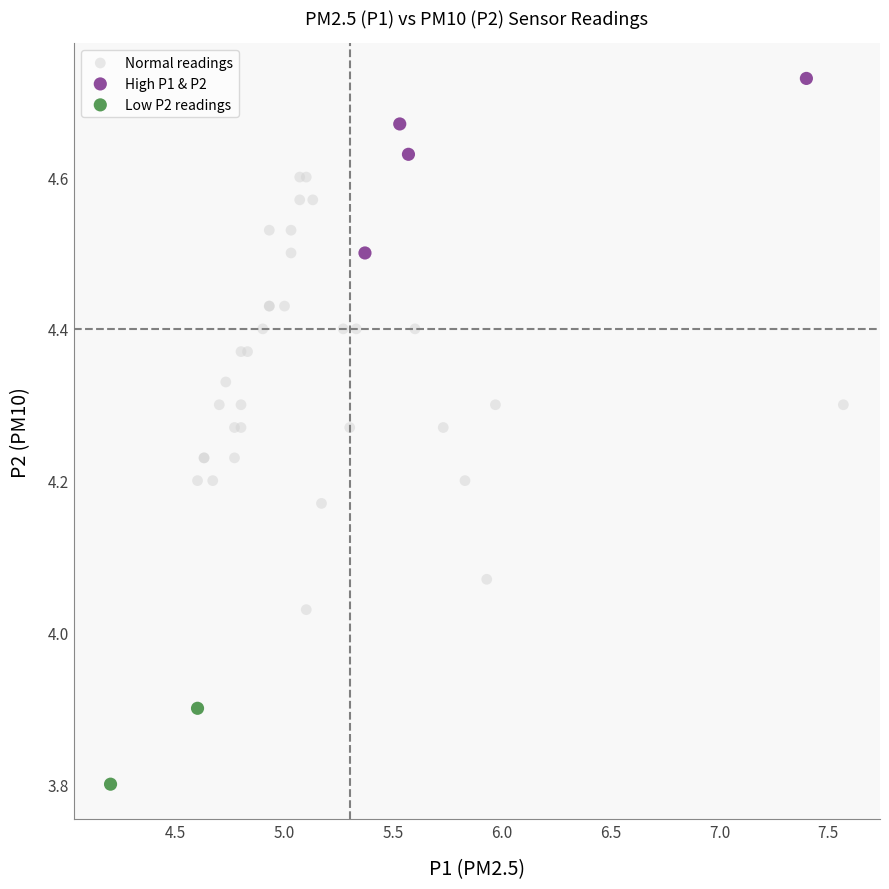

Which series reaches the maximum Y coordinate?

High P1 & P2